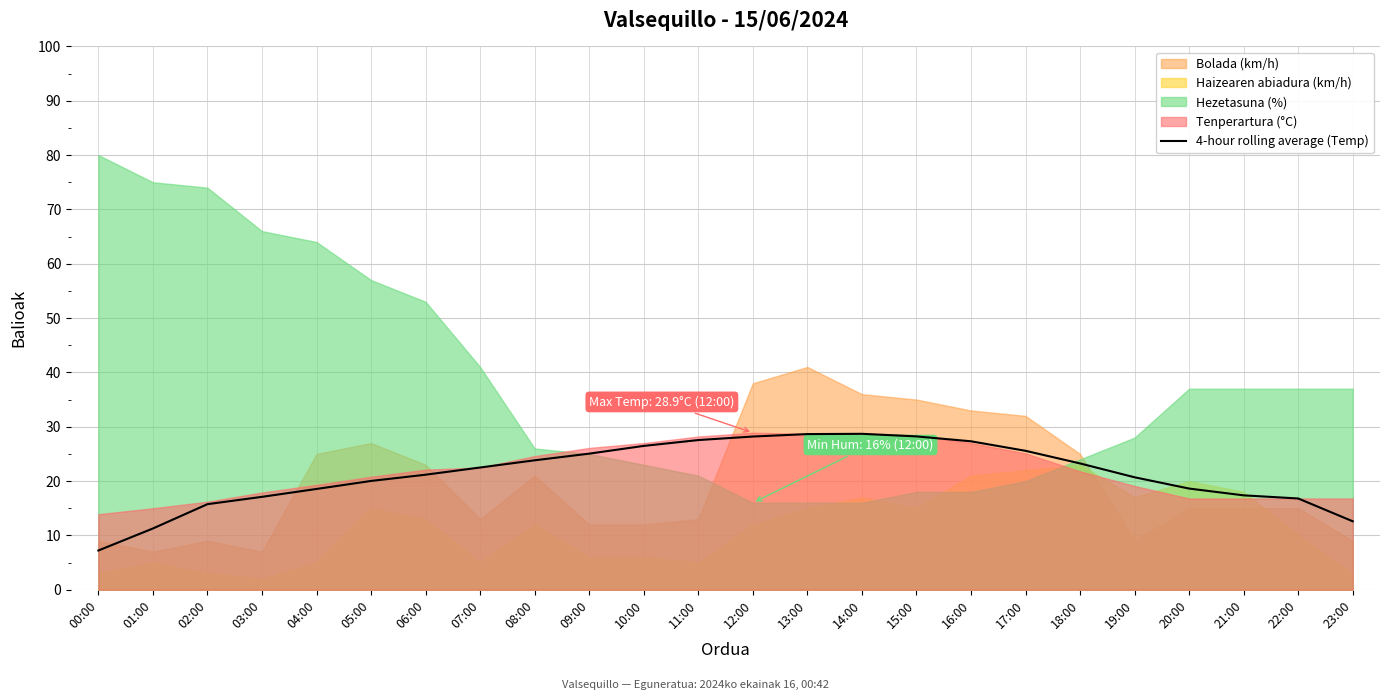

Is it true that the value at 03:00 is 17.1?

True